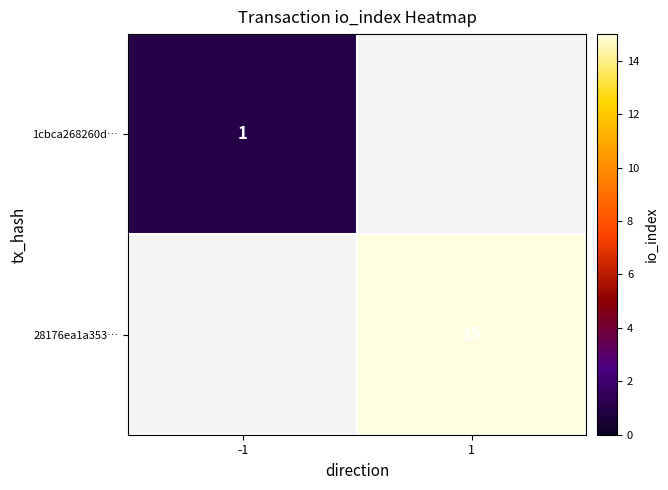

The 28176ea1a353… series shows 23.7 at 1. True or false?

False